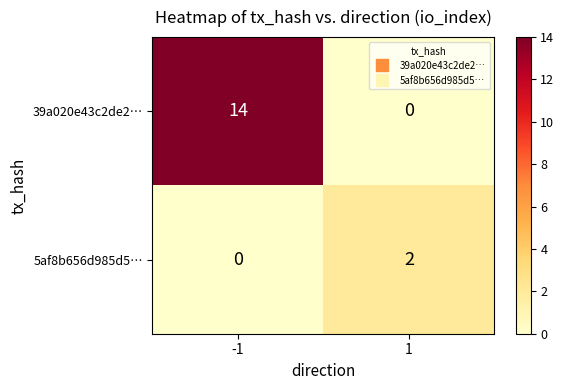

The 39a020e43c2de2… series shows -9 at 1. True or false?

False